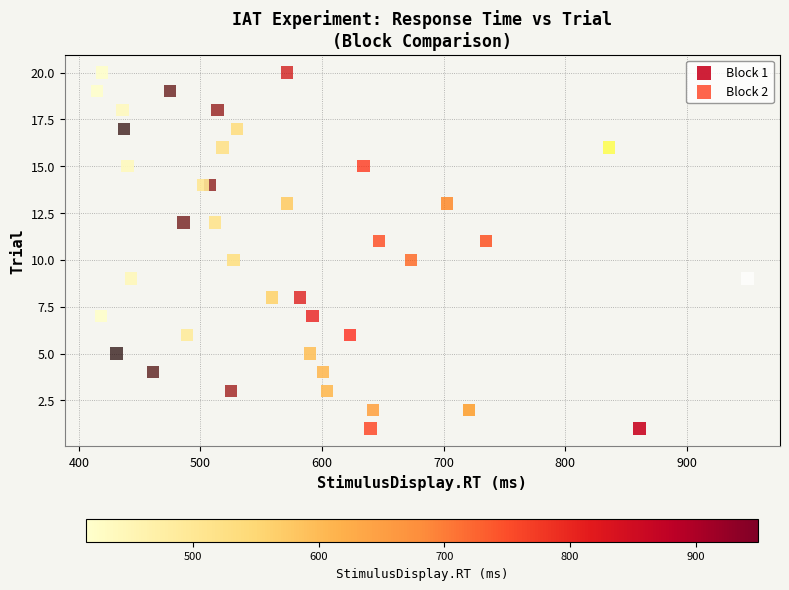

What are all the series names shown in the legend?

Block 1, Block 2